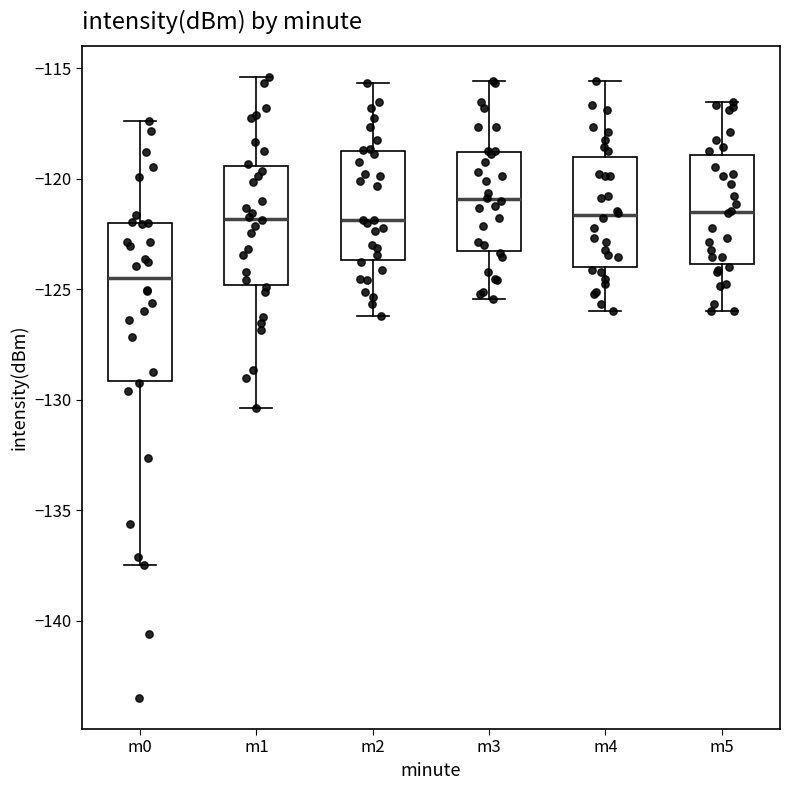

Where does the median line of the box for m4 sit on the y-axis? The values are not printed on the chart, so give them approximately, as read against the axis.

-121.5